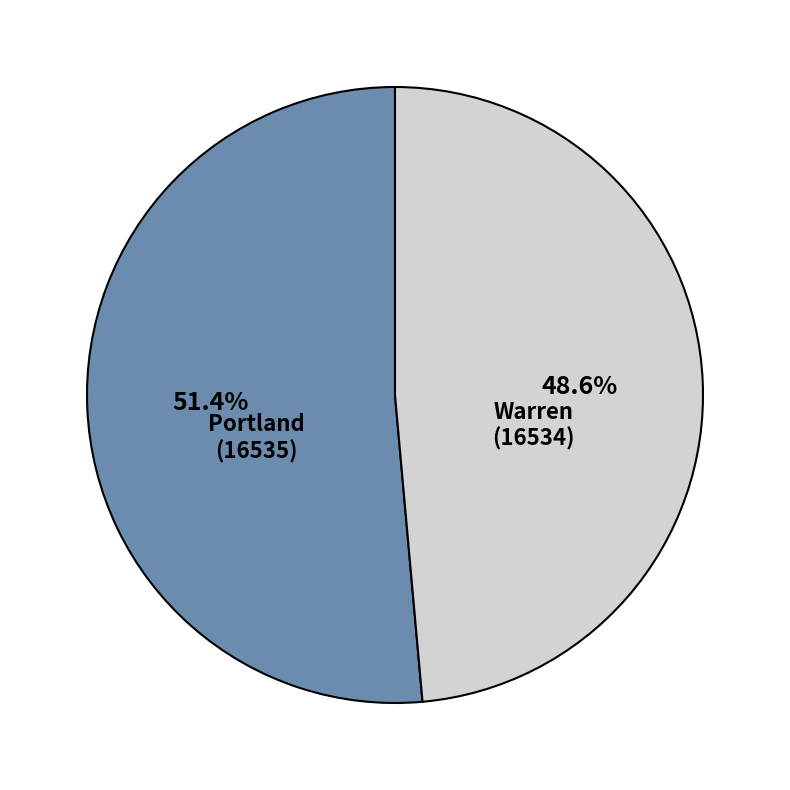

Is there any slice that represents more than half of the pie?

Yes